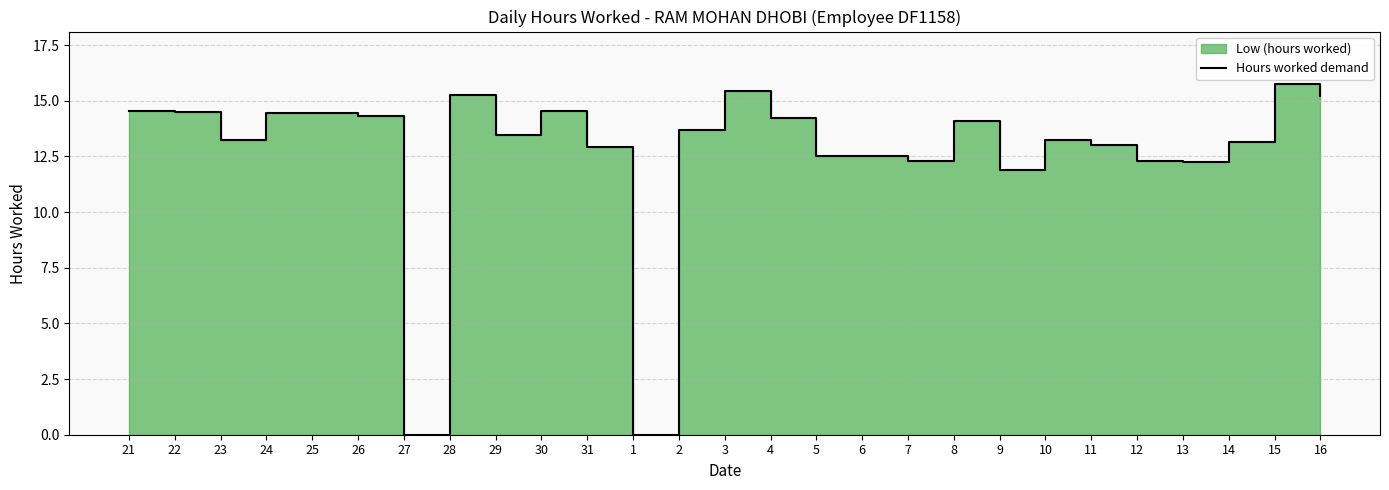

Rank the categories by value from lowest to highest.

27, 1, 9, 13, 7, 12, 5, 6, 31, 11, 14, 10, 23, 29, 2, 8, 4, 26, 25, 24, 22, 21, 30, 16, 28, 3, 15